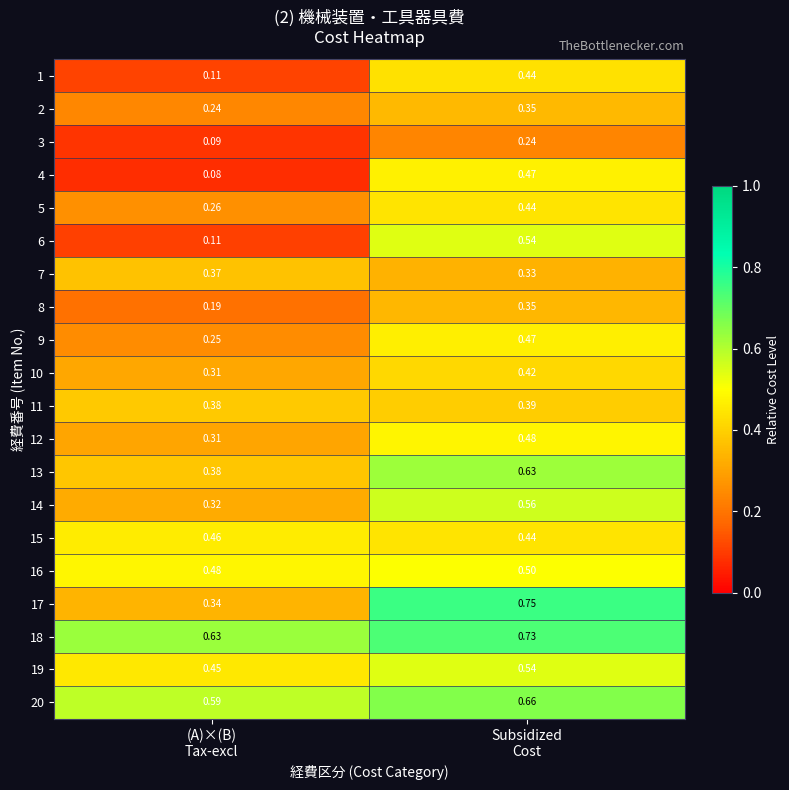

How many data points does each series have?

2